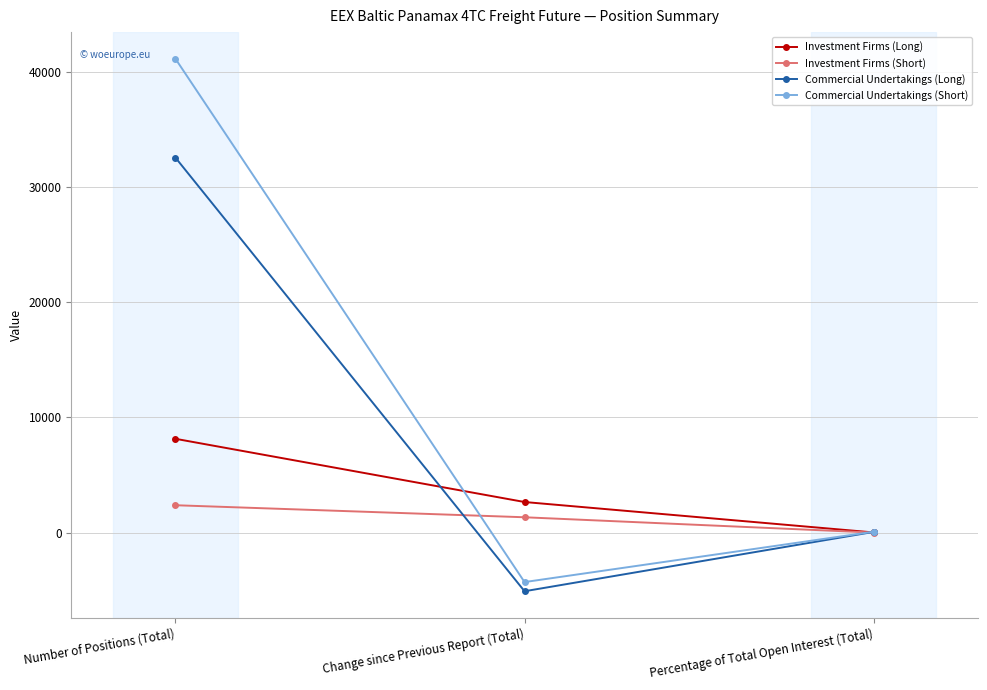

What is the difference between the Investment Firms (Long) values at Percentage of Total Open Interest (Total) and Change since Previous Report (Total)?

2640.2